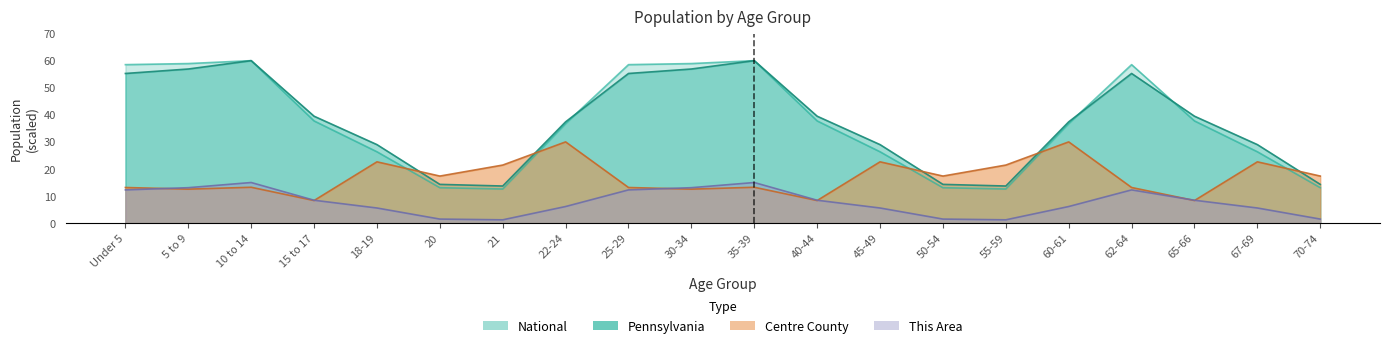

At 65-66, list the series in order from largest to smallest.

Pennsylvania, National, This Area, Centre County